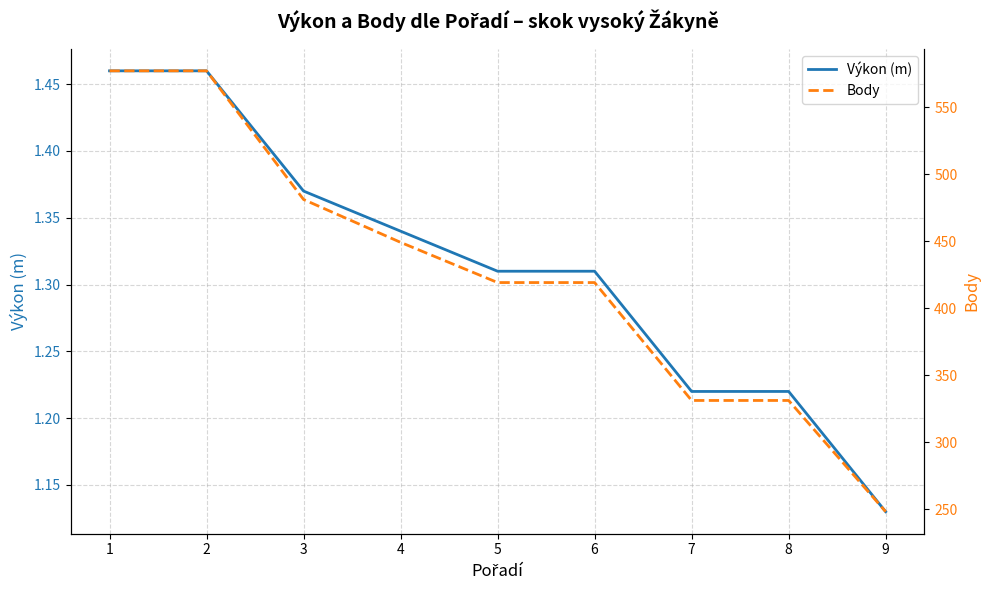

What is the difference between the second highest and second lowest values in the Body series?

246.0